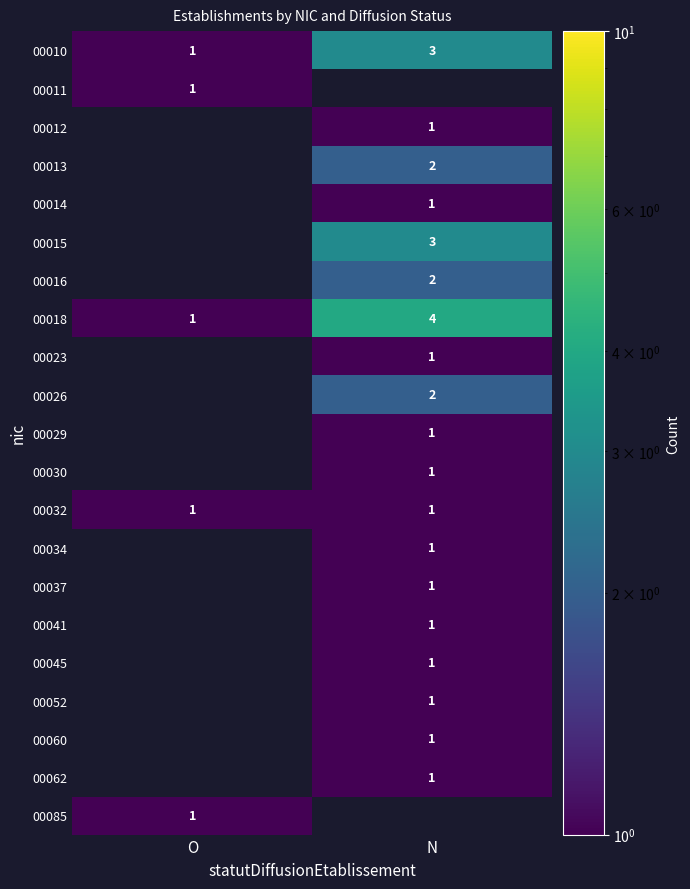

Which category has the lowest value across all series?

O